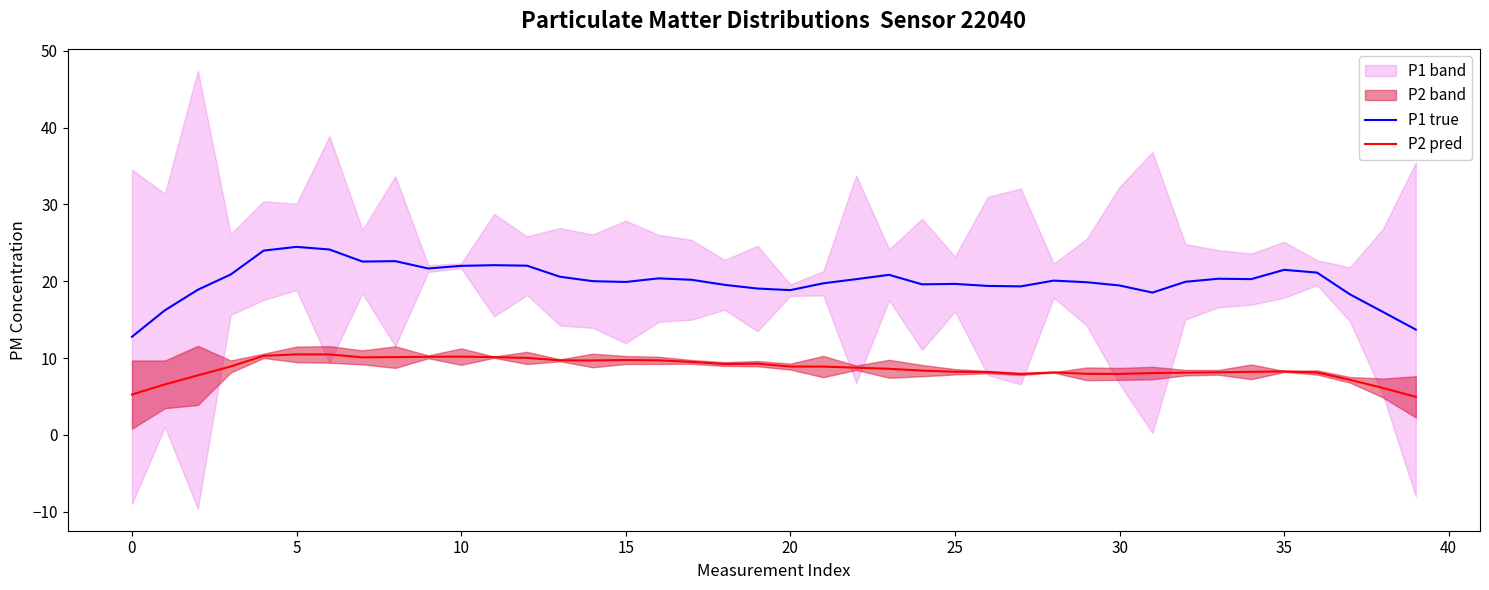

What is the difference between the P1 true values at 27 and 16?

1.0